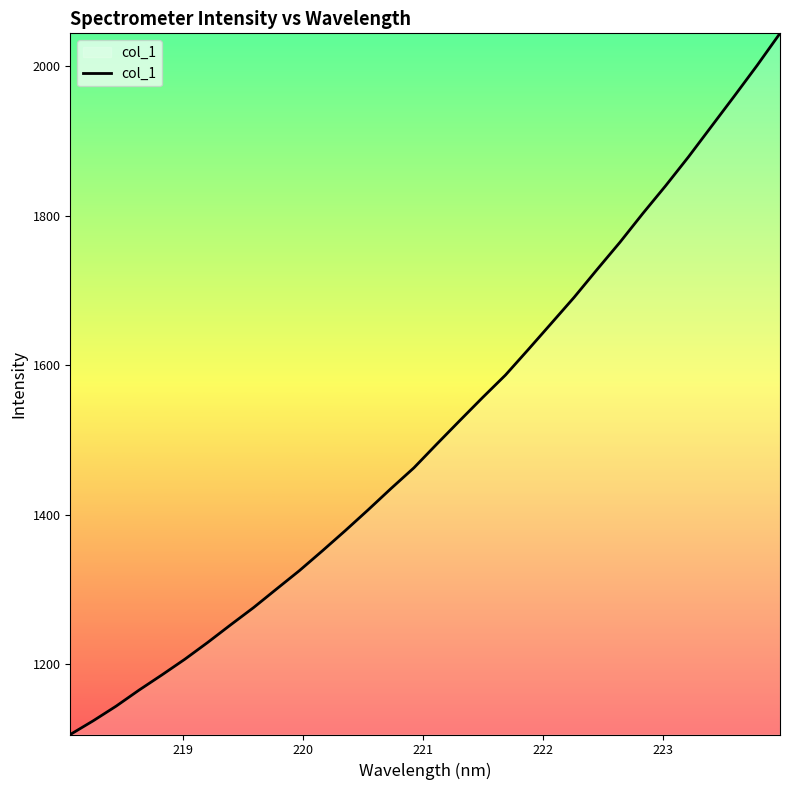

What is the minimum value shown in the chart?

1105.7